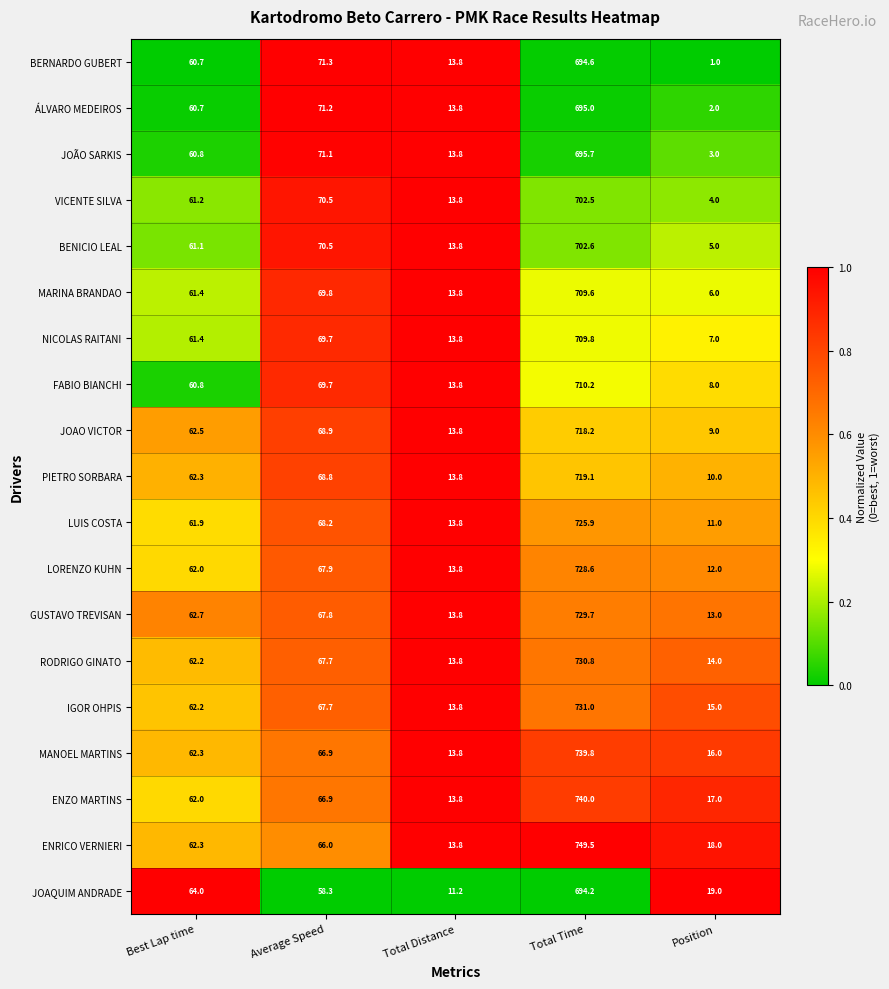

At which label does FABIO BIANCHI first exceed 60?

Best Lap time